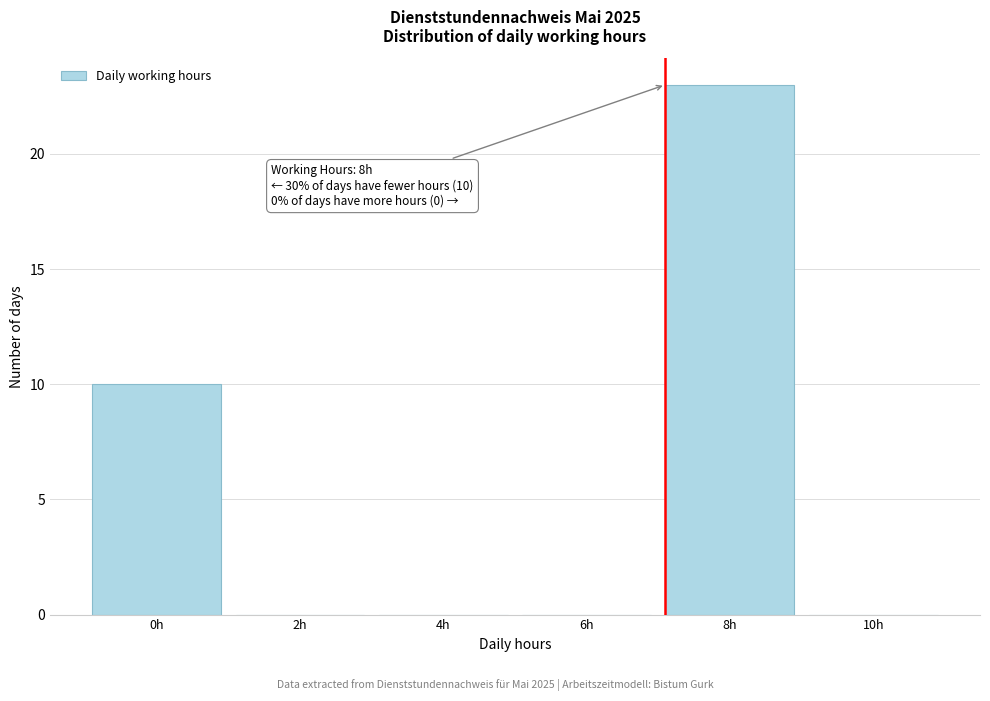

Reading left to right, list all the values displayed in this chart.

0h=10	2h=0	4h=0	6h=0	8h=23	10h=0